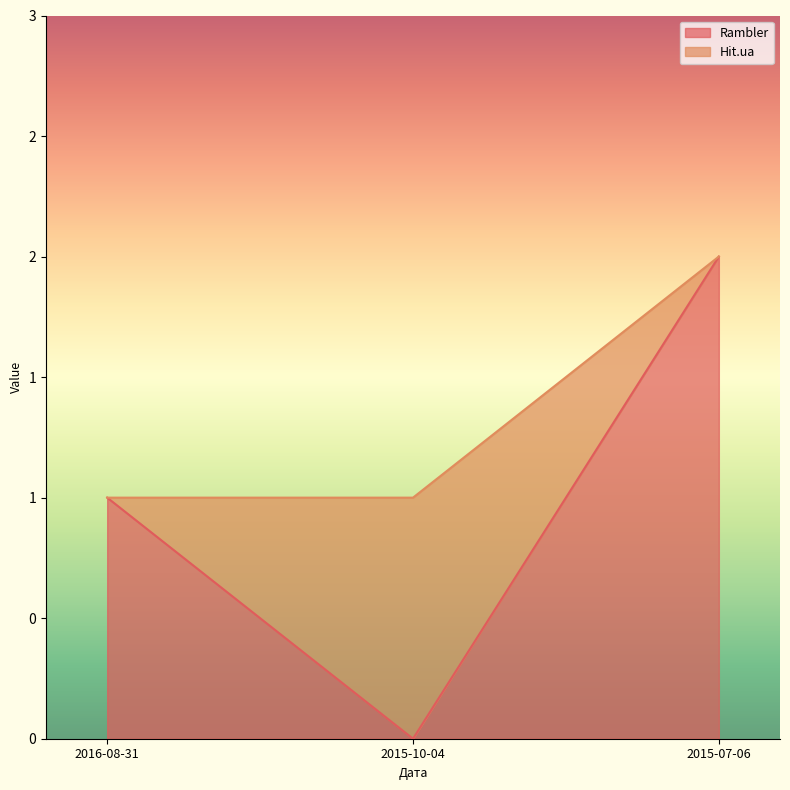

How many values are between 0 and 2?

3